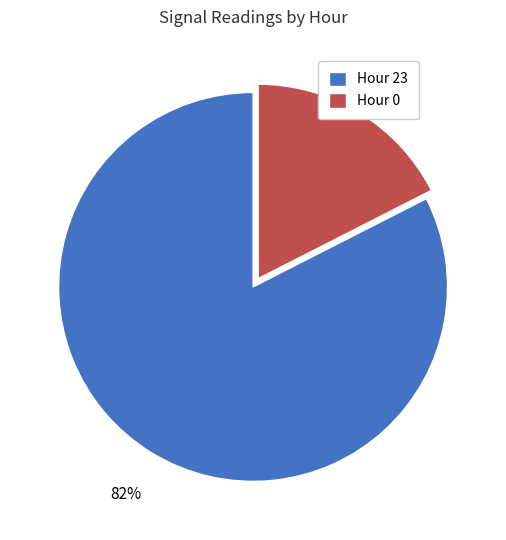

Is it true that Hour 0 is 18% of the pie?

True